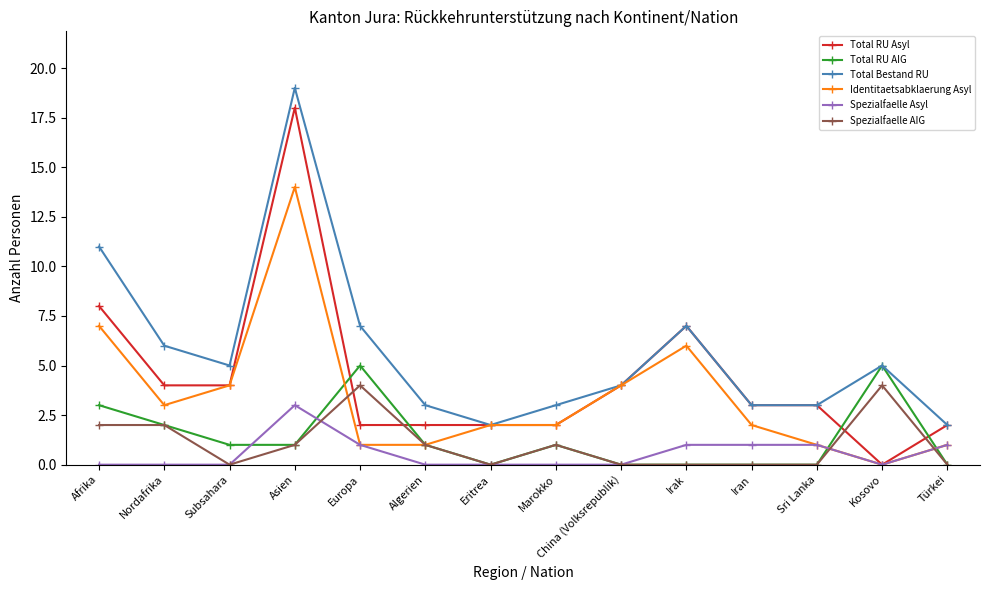

At which label does Spezialfaelle AIG first exceed 1?

Afrika